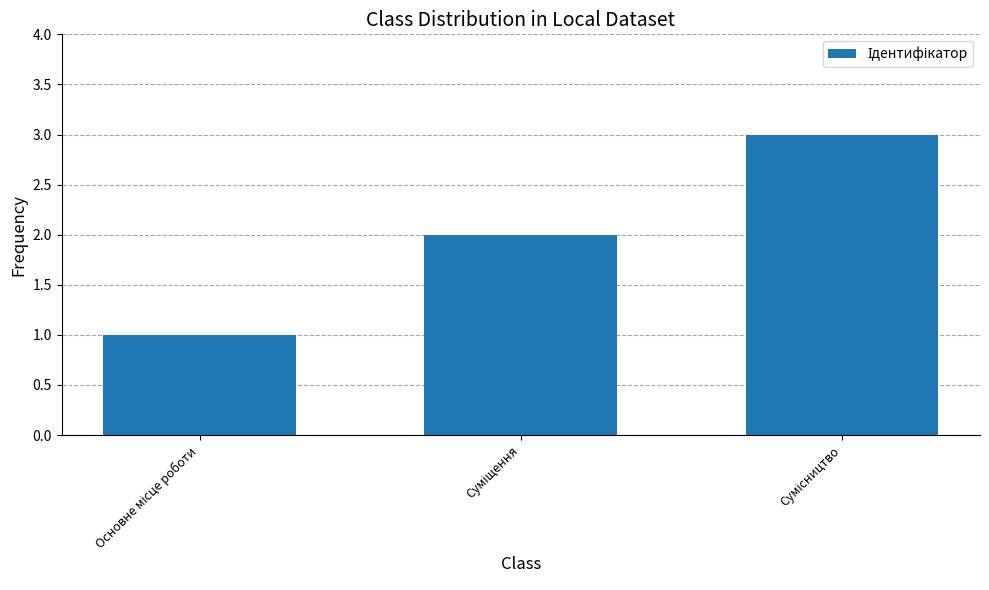

What is the greatest value displayed?

3